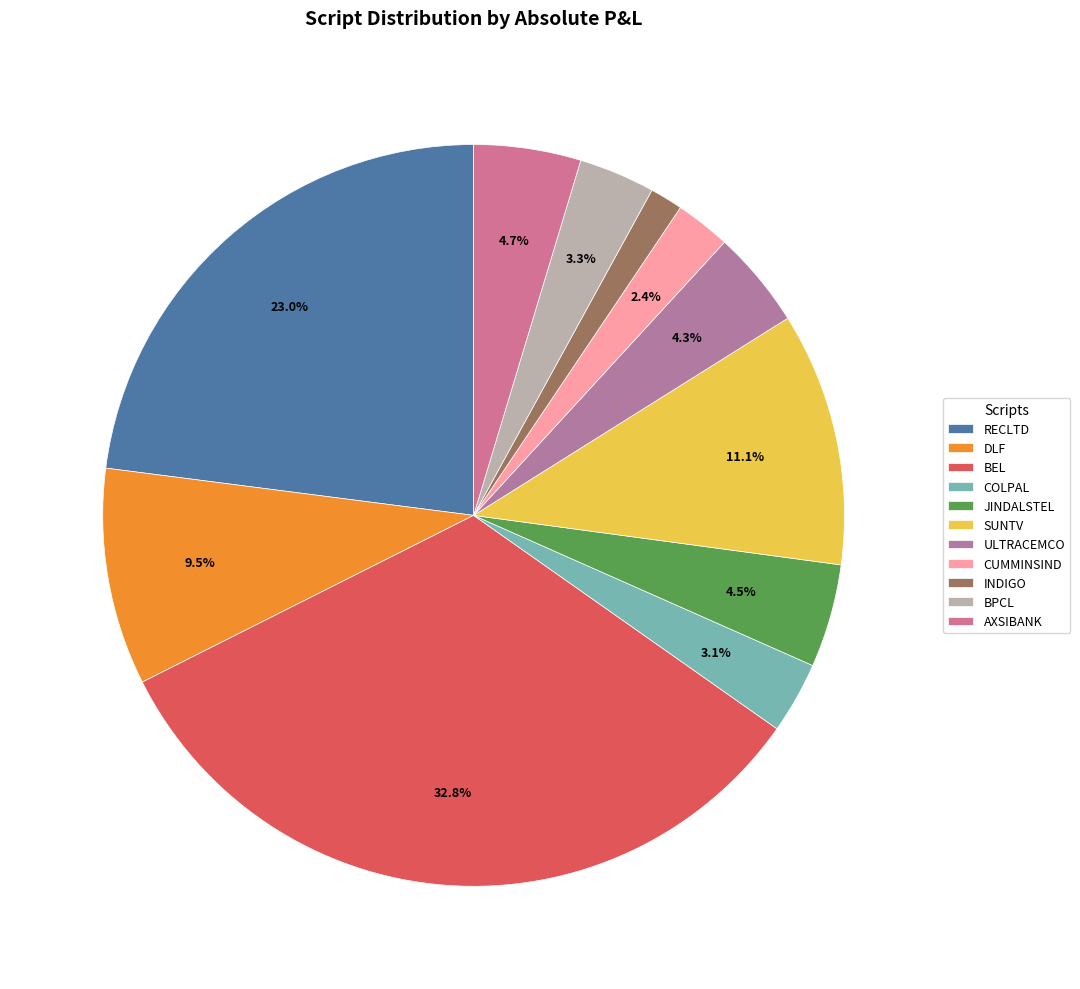

Which category has the biggest portion of the pie?

BEL